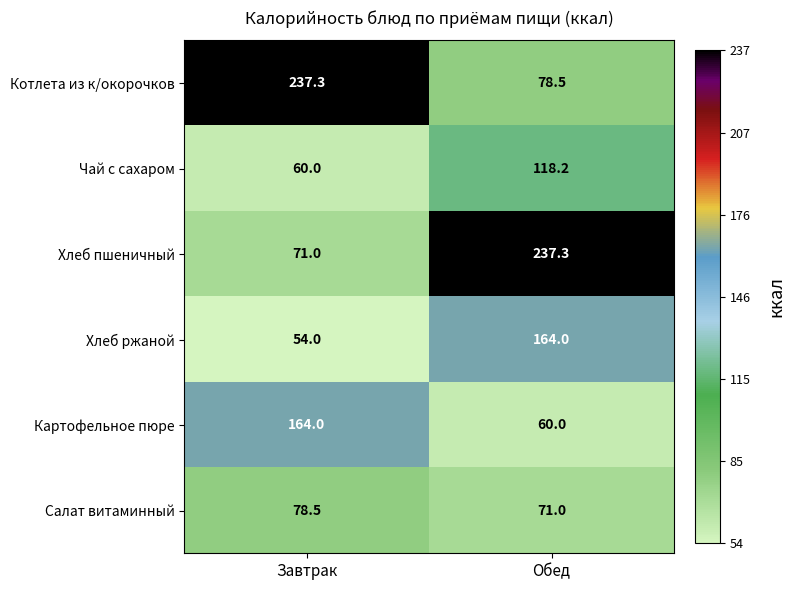

Where is Хлеб ржаной nearest to the value 109?

Завтрак